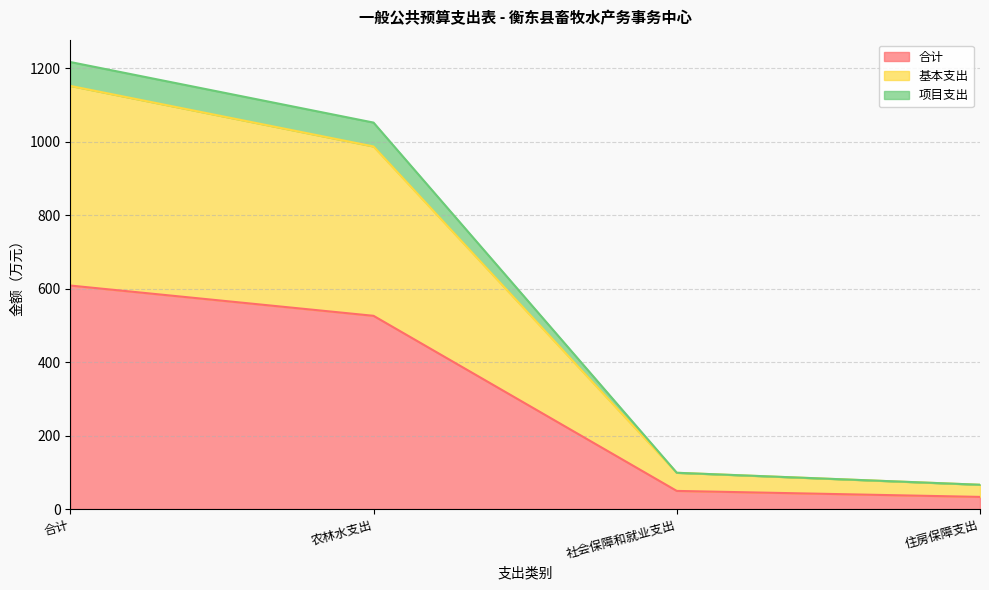

Rank the categories by 基本支出 value from highest to lowest.

合计, 农林水支出, 社会保障和就业支出, 住房保障支出